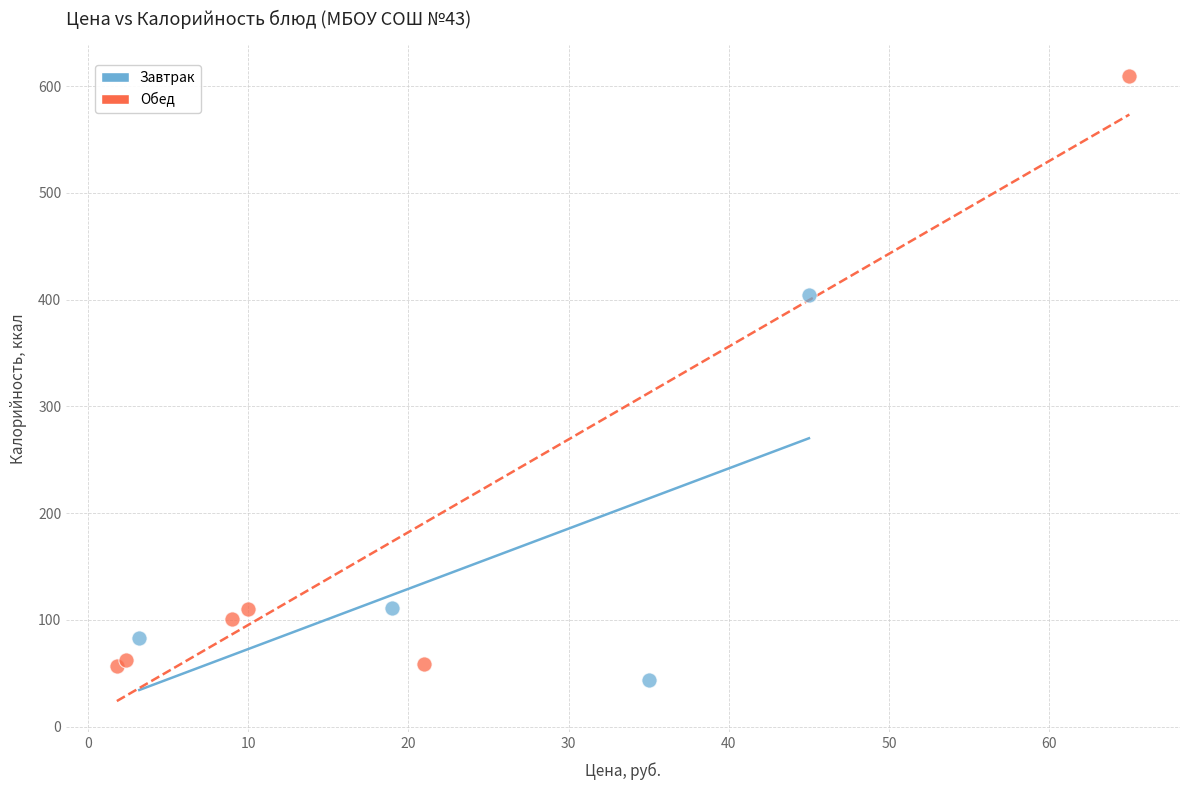

Which series contains the highest Y value?

Обед